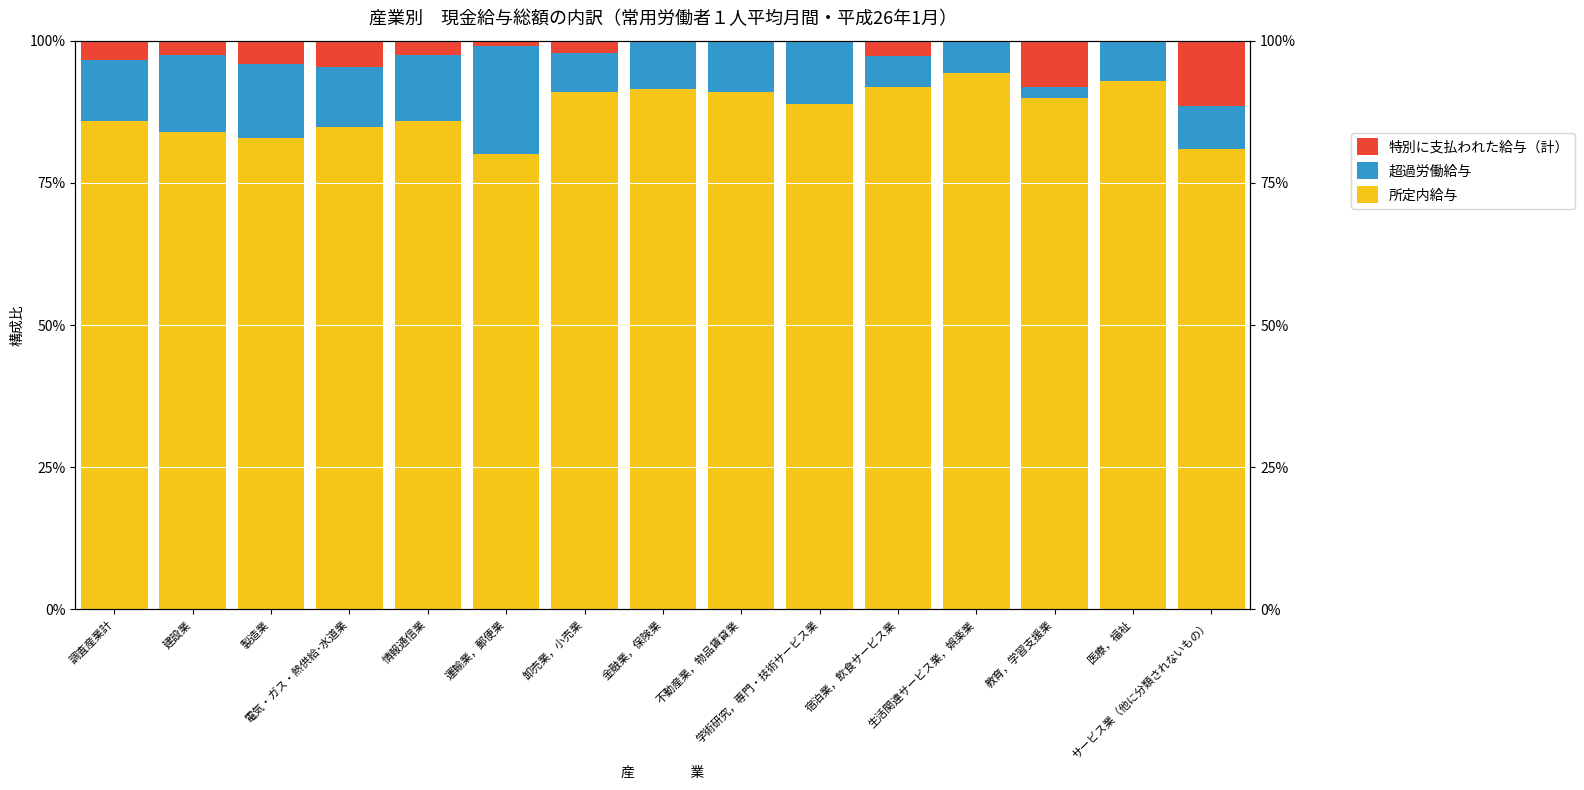

What is the sum of the 特別に支払われた給与（計） values at サービス業（他に分類されないもの） and 生活関連サービス業，娯楽業?

0.1